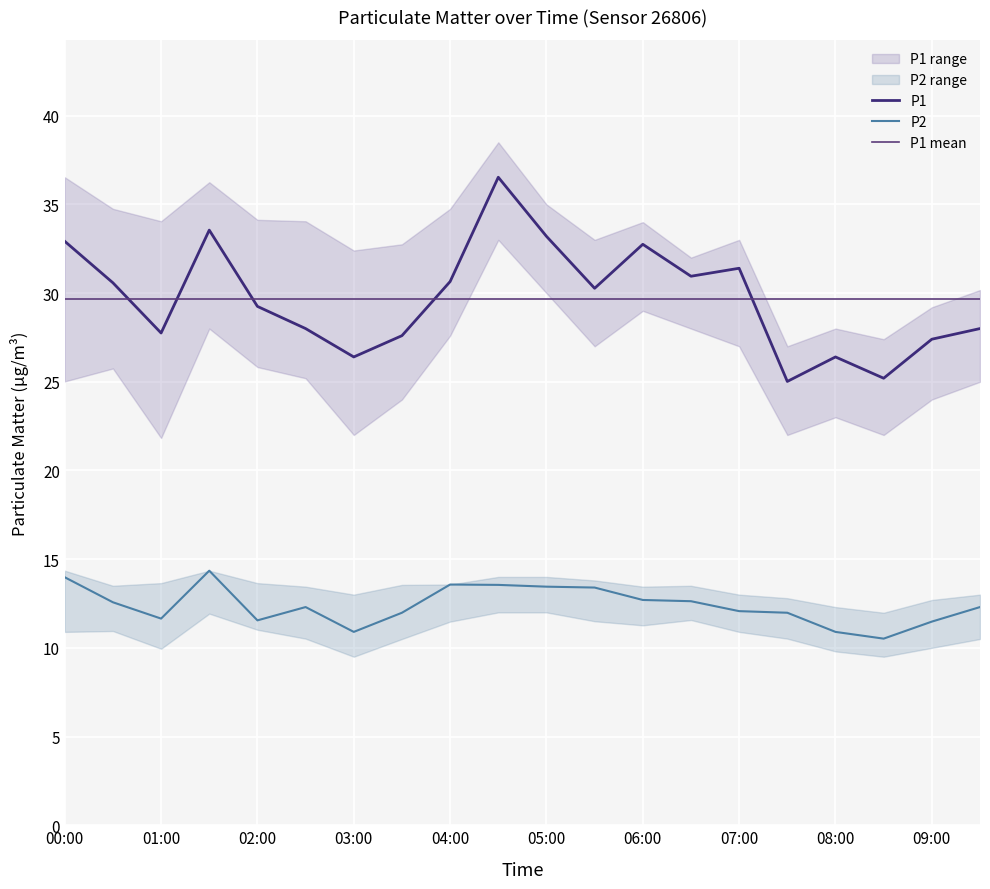

Reading left to right, list all the values displayed in this chart.

P1: 00:00=32.9	00:30=30.6	01:00=27.8	01:30=33.5	02:00=29.2	02:30=28.0	03:00=26.4	03:30=27.6	04:00=30.6	04:30=36.5	05:00=33.2	05:30=30.3	06:00=32.8	06:30=30.9	07:00=31.4	07:30=25.0	08:00=26.4	08:30=25.2	09:00=27.4	09:30=28.0
P2: 00:00=14.0	00:30=12.6	01:00=11.7	01:30=14.3	02:00=11.6	02:30=12.3	03:00=10.9	03:30=12.0	04:00=13.6	04:30=13.6	05:00=13.4	05:30=13.4	06:00=12.7	06:30=12.6	07:00=12.1	07:30=12.0	08:00=10.9	08:30=10.5	09:00=11.5	09:30=12.3